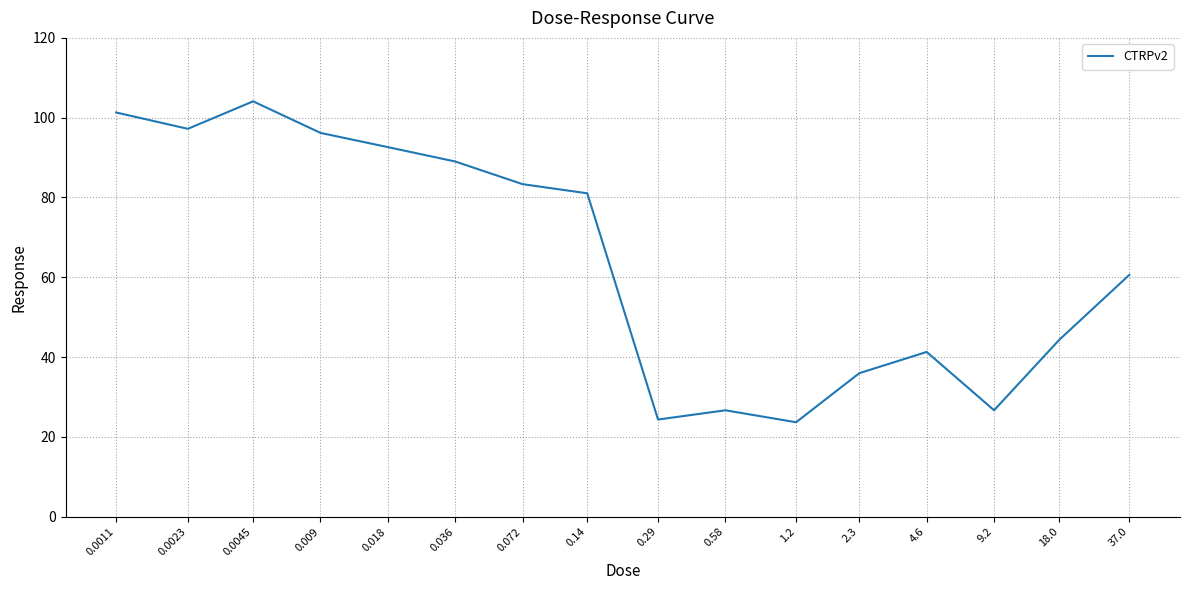

What position from the left is 1.2?

11